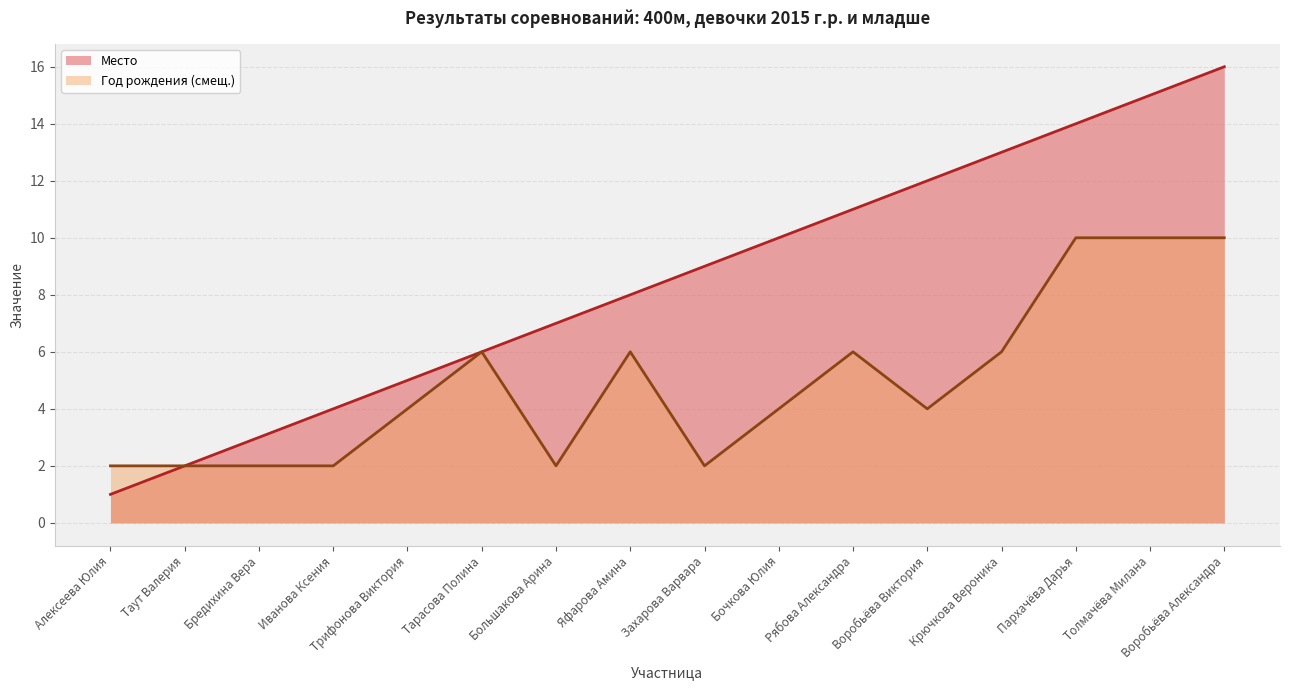

Rank the categories by Год рождения value from highest to lowest.

Пархачёва Дарья, Толмачёва Милана, Воробьёва Александра, Тарасова Полина, Яфарова Амина, Рябова Александра, Крючкова Вероника, Трифонова Виктория, Бочкова Юлия, Воробьёва Виктория, Алексеева Юлия, Таут Валерия, Бредихина Вера, Иванова Ксения, Большакова Арина, Захарова Варвара